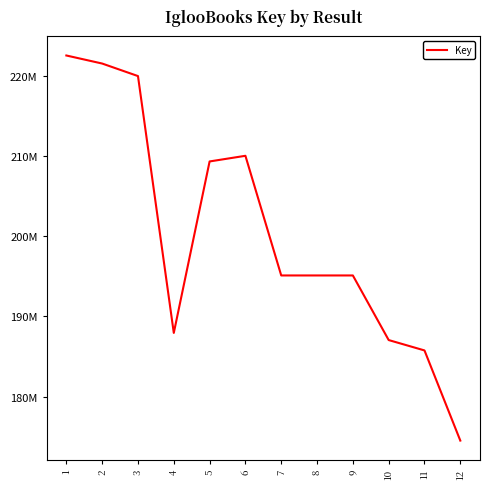

Rank the categories by value from highest to lowest.

1, 2, 3, 6, 5, 8, 7, 9, 4, 10, 11, 12